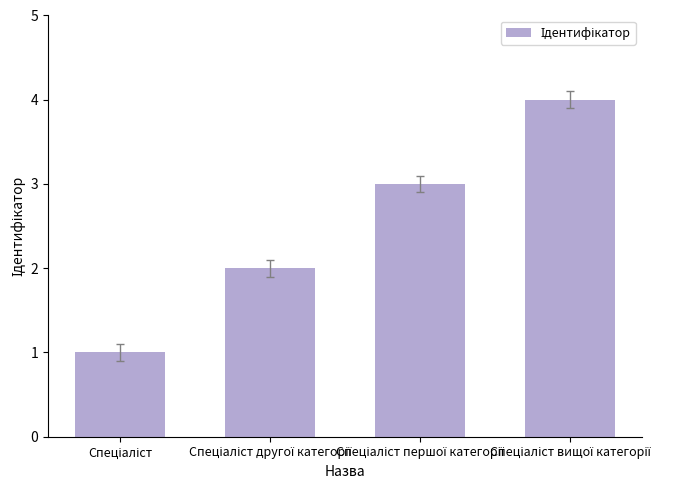

What is the maximum value shown in the chart?

4